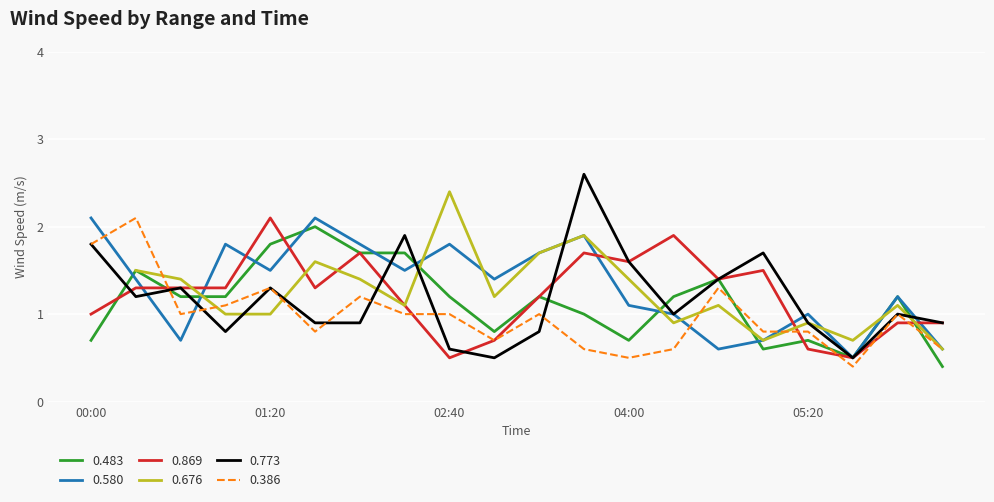

Where is 0.773 nearest to the value 1?

1996/03/31 04:20